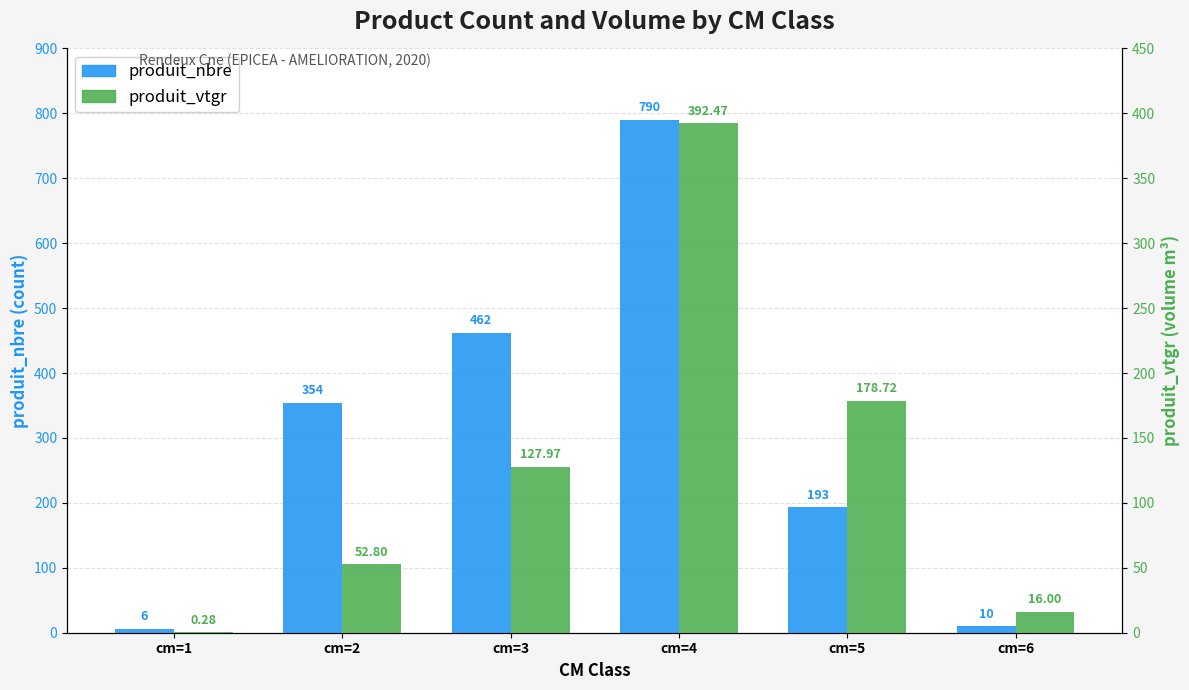

Is it true that produit_vtgr equals 16.0 at cm=6?

True